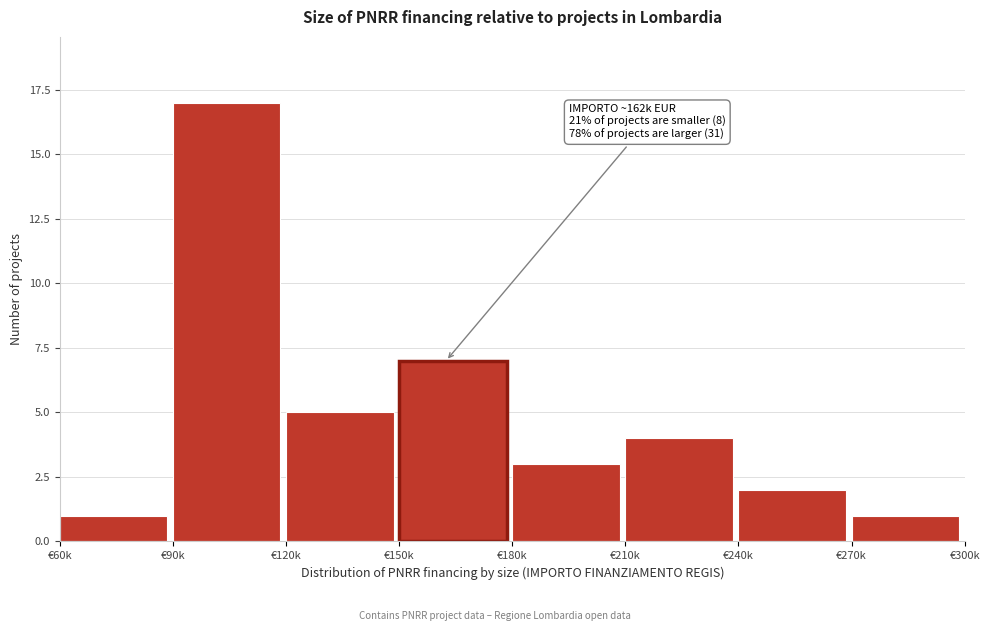

Reading left to right, list all the values displayed in this chart.

1	17	5	7	3	4	2	1